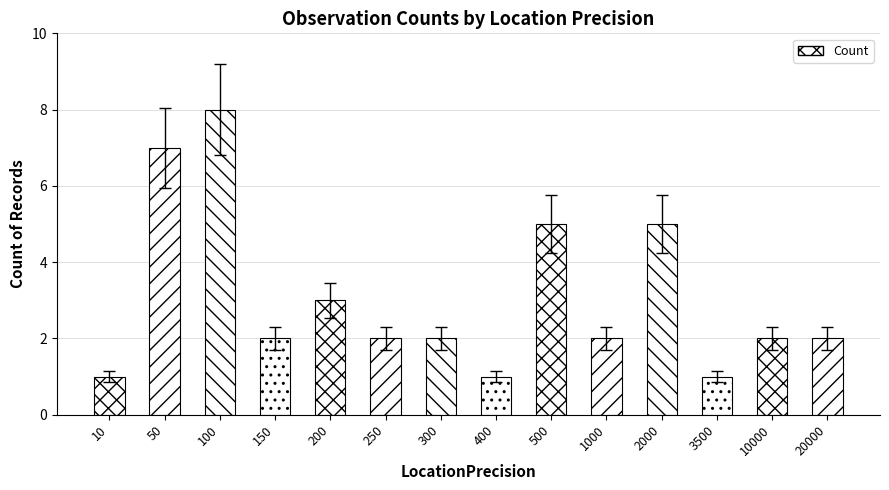

The chart shows a value of 2 at 10000. True or false?

True